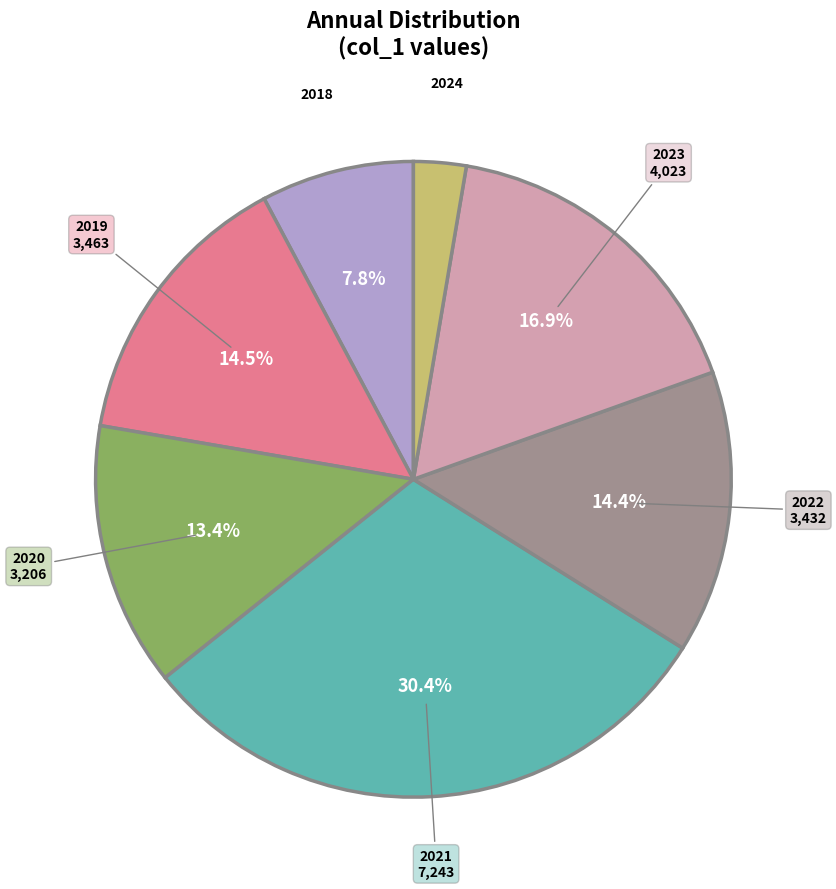

To the nearest percent, what is the average slice percentage?

14%